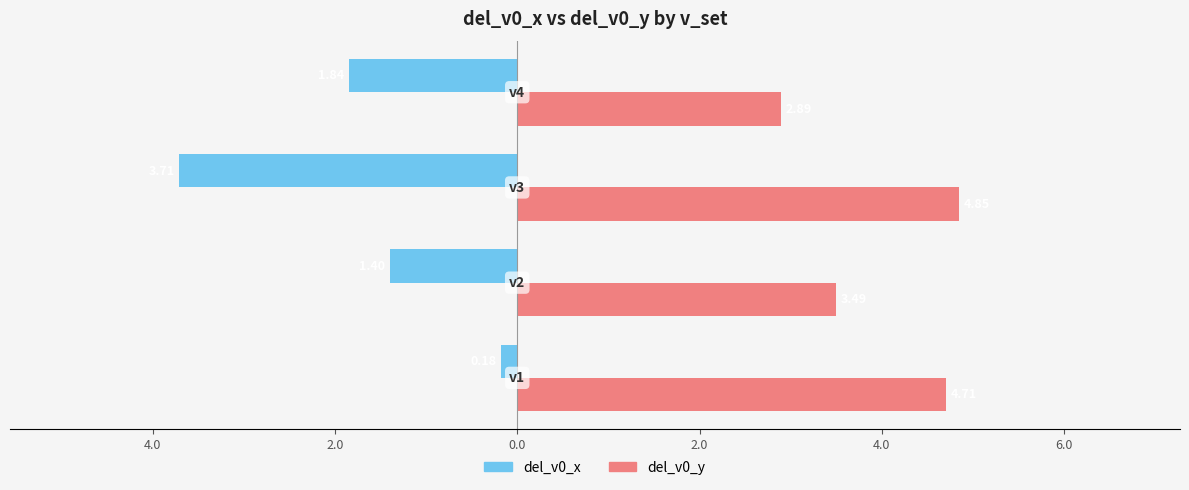

List the series in order of their overall mean, highest first.

del_v0_y, del_v0_x